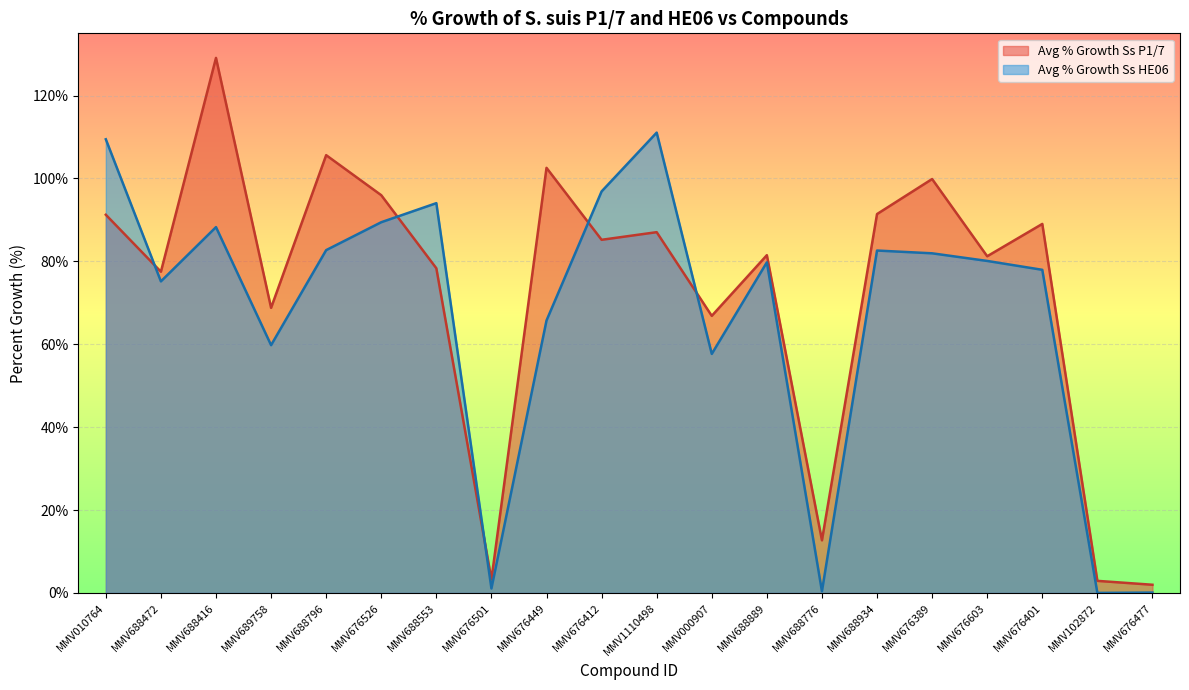

The value of Avg % Growth Ss P1/7 at MMV676501 is 5.3. True or false?

False